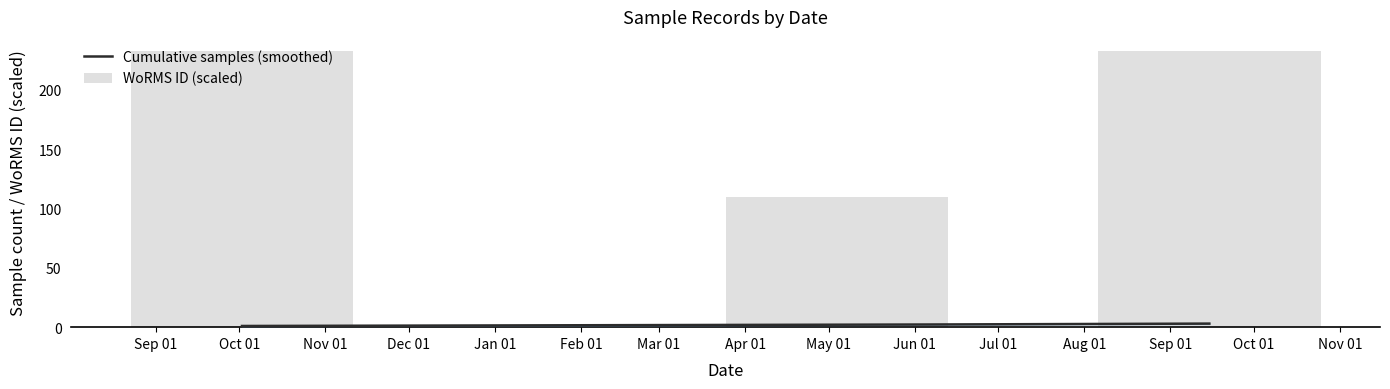

At which label is the value closest to 171?

2022-05-04